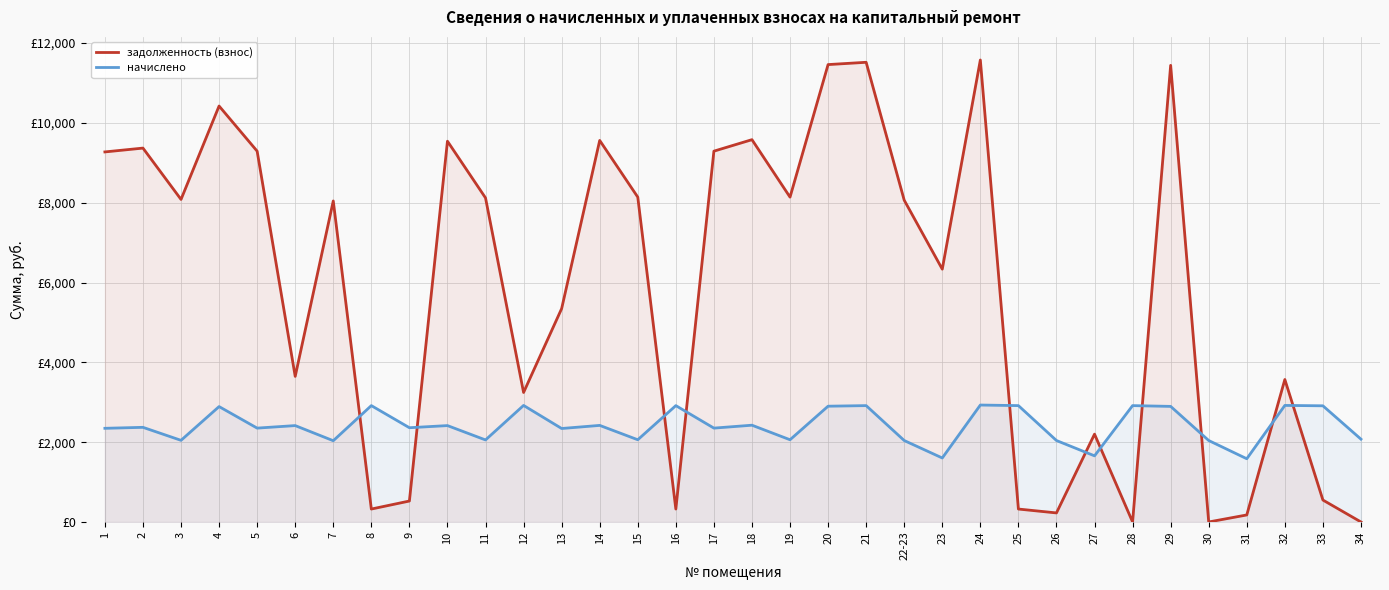

Reading right to left, what are all the values shown in this chart?

задолженность (взнос): 0.0	549.7	3569.9	176.0	0.0	11443.2	0.2	2201.1	226.8	324.0	11577.6	6336.0	8064.0	11520.0	11462.4	8140.8	9580.8	9292.8	324.0	8140.8	9561.6	5347.1	3245.4	8121.6	9542.4	524.9	324.0	8044.8	3648.4	9292.8	10424.0	8083.2	9369.6	9273.6
начислено: 2075.2	2911.1	2920.9	1584.4	2041.2	2896.6	2916.0	1657.3	2041.2	2916.0	2930.6	1603.8	2041.2	2916.0	2901.4	2060.6	2425.1	2352.2	2916.0	2060.6	2420.3	2342.5	2920.9	2055.8	2415.4	2362.0	2916.0	2036.3	2415.4	2352.2	2891.7	2046.1	2371.7	2347.4